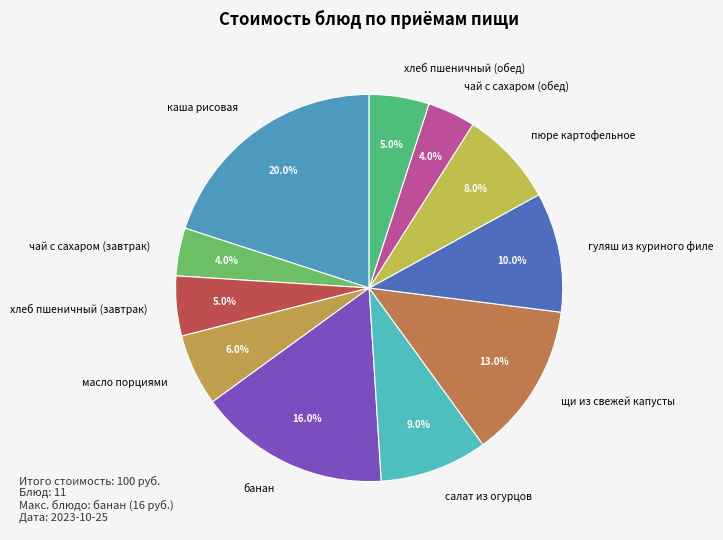

Is салат из огурцов the majority of the pie?

No